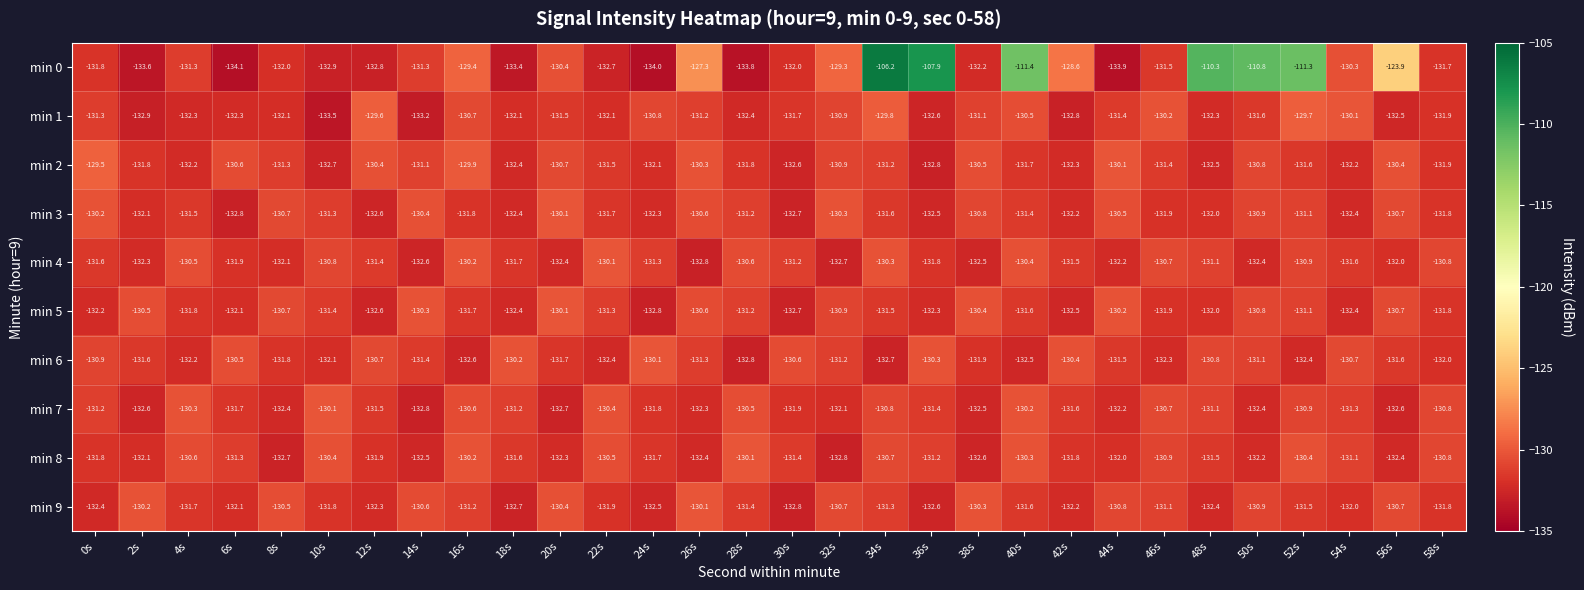

What is the difference between the highest and lowest values at 14s?

2.9